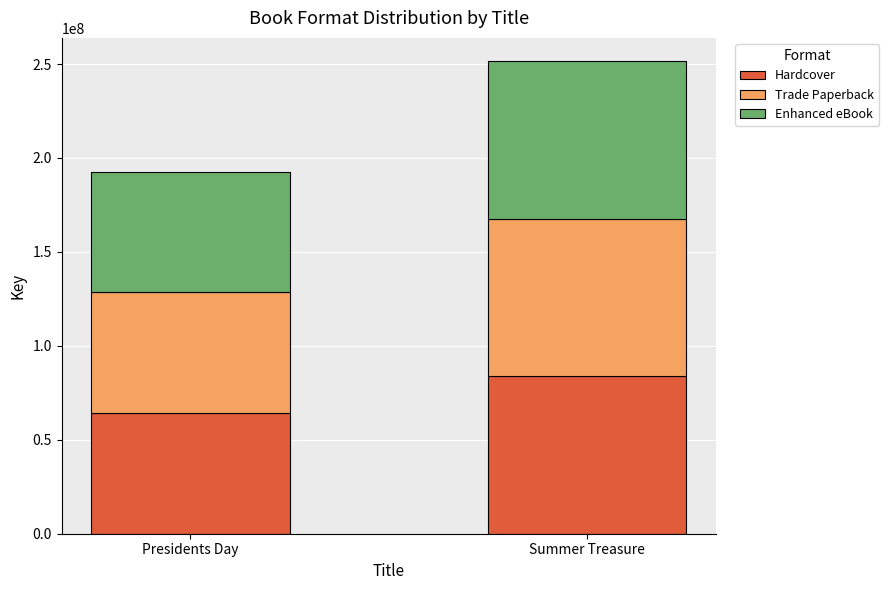

What is the sum of all Hardcover values?

148029961